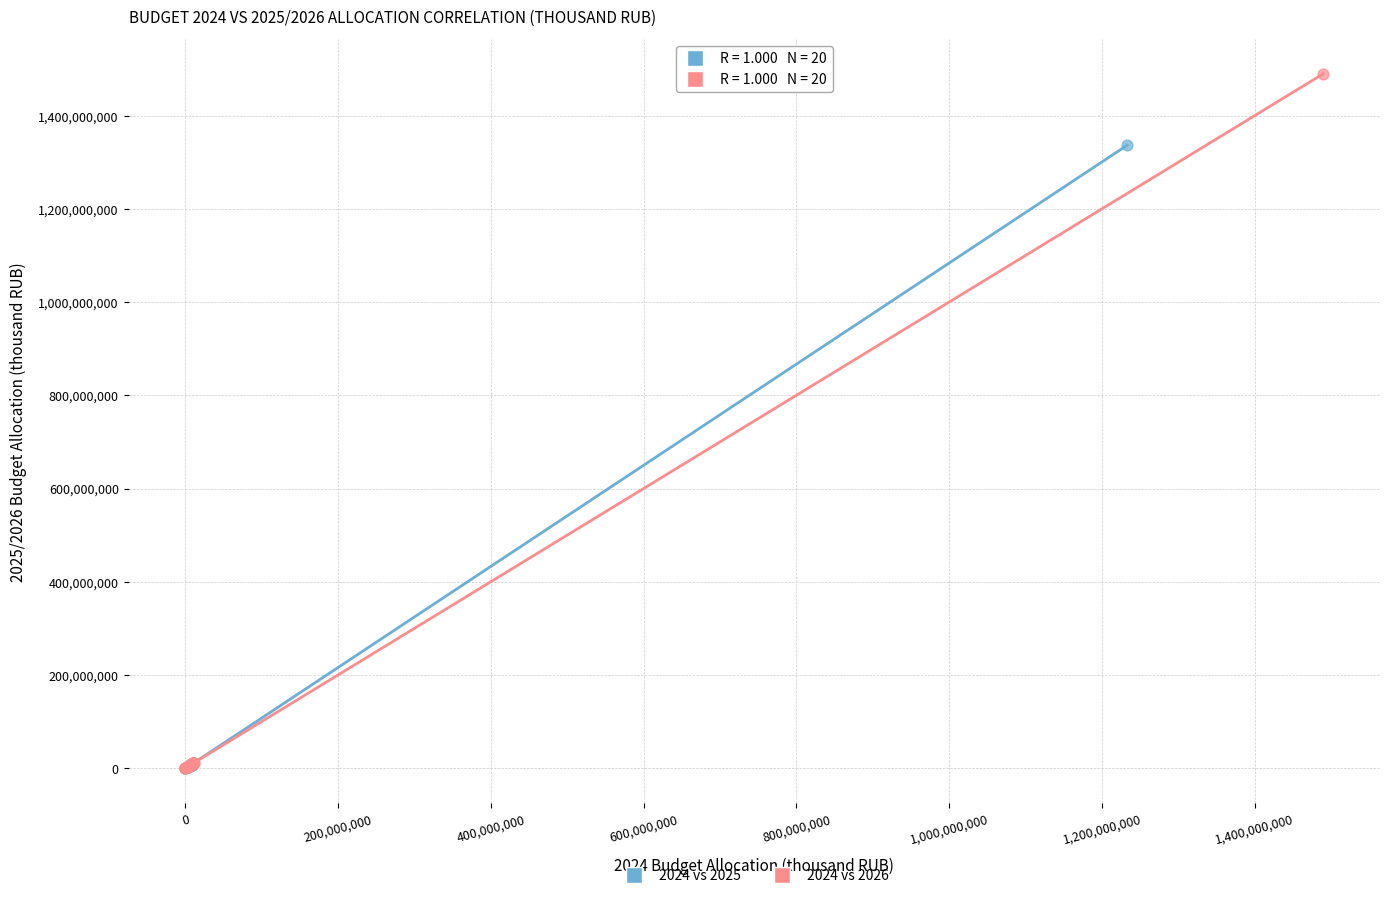

Which series has the largest Y range (max minus min)?

2024 vs 2026